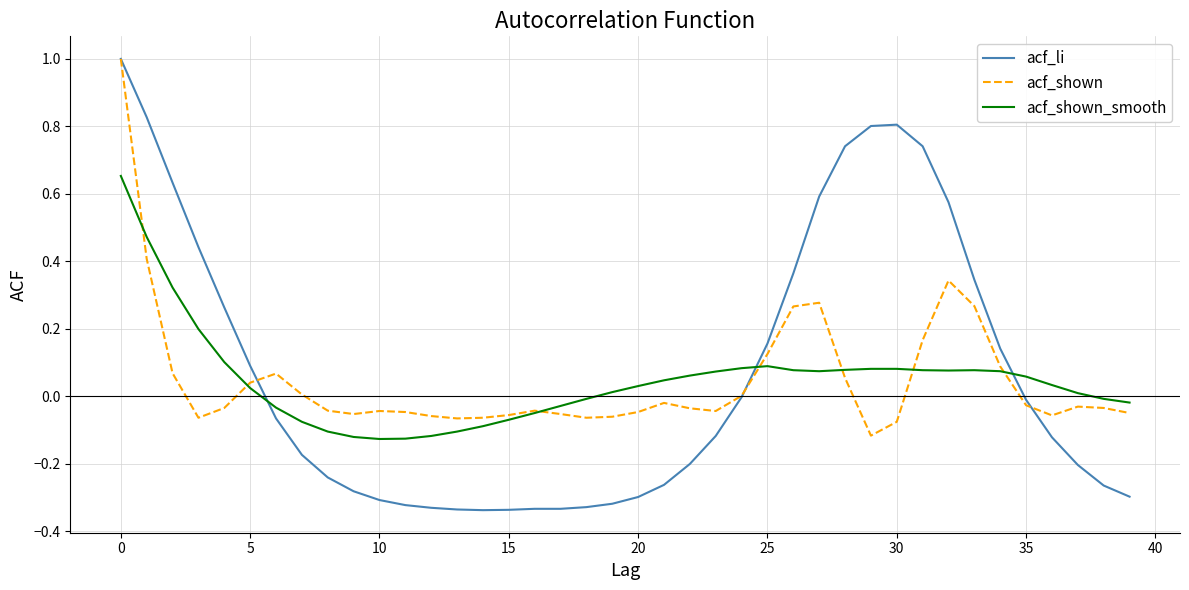

What is the maximum value for acf_li?

1.0